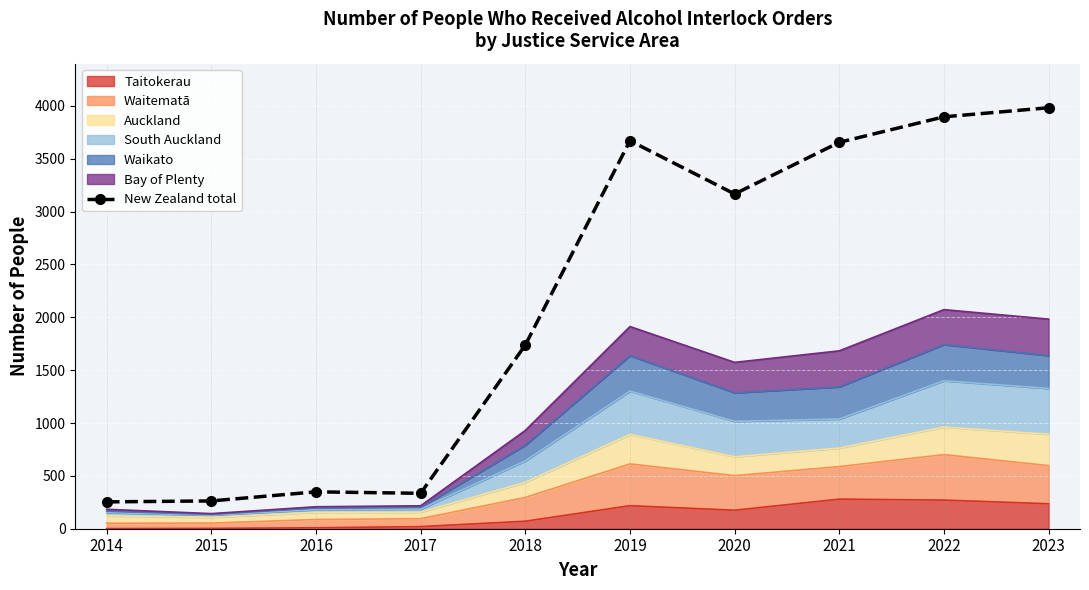

At which label is the value closest to 2118?

2018